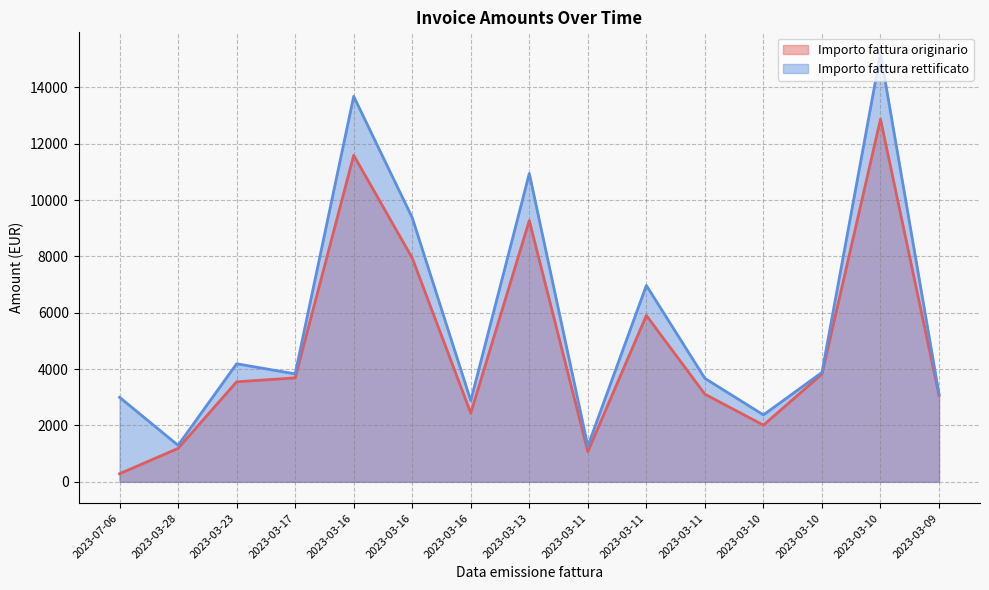

What is the label of the 9th point from the left?

2023-03-11